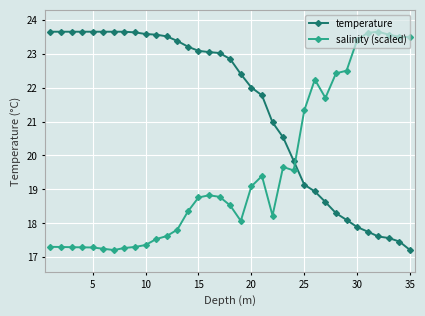

How many lines are shown in the chart?

2